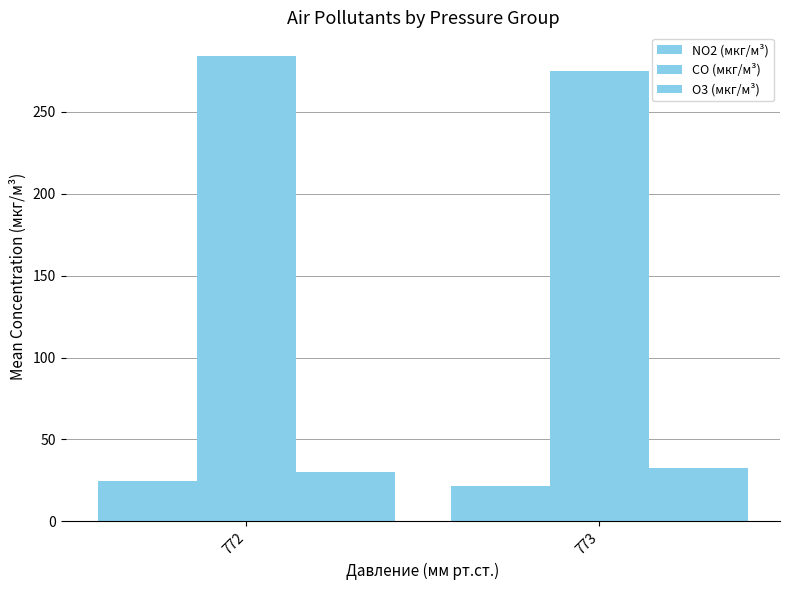

What is the difference between the NO2 (мкг/м³) values at 773 and 772?

3.1